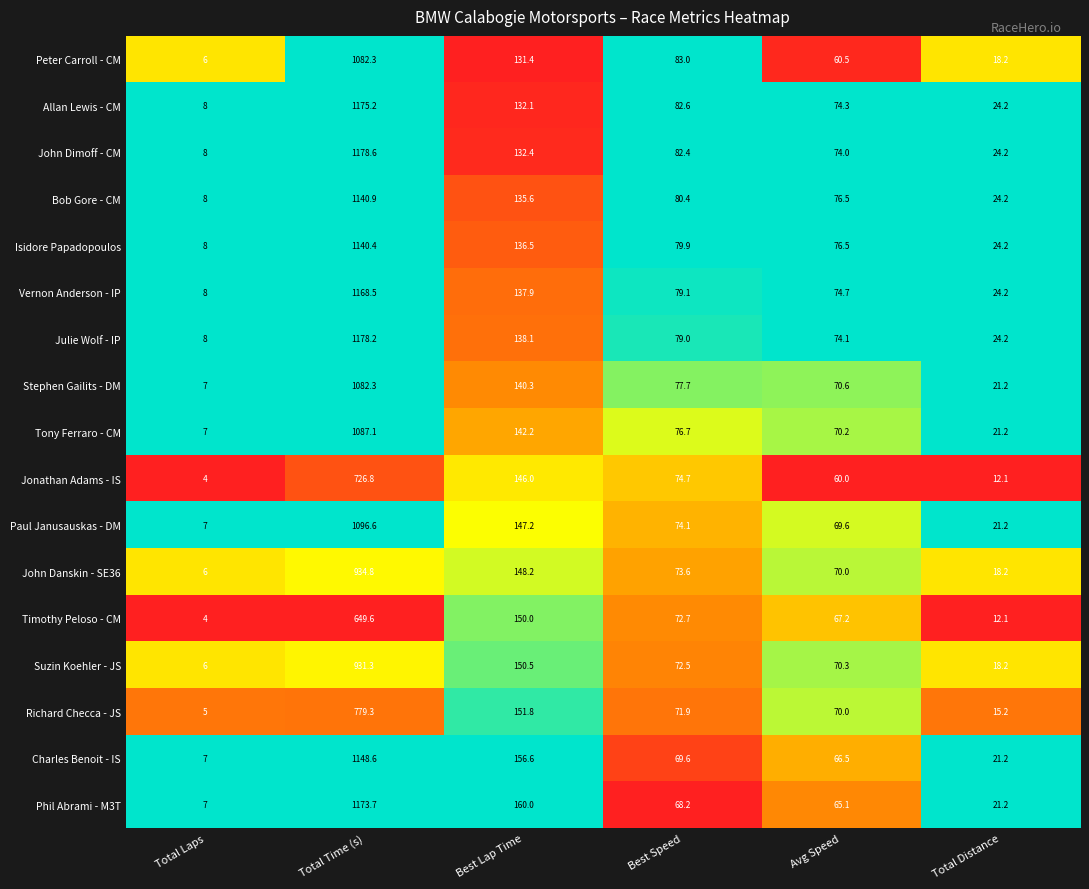

The Allan Lewis - CM series shows 82.6 at Best Speed. True or false?

True